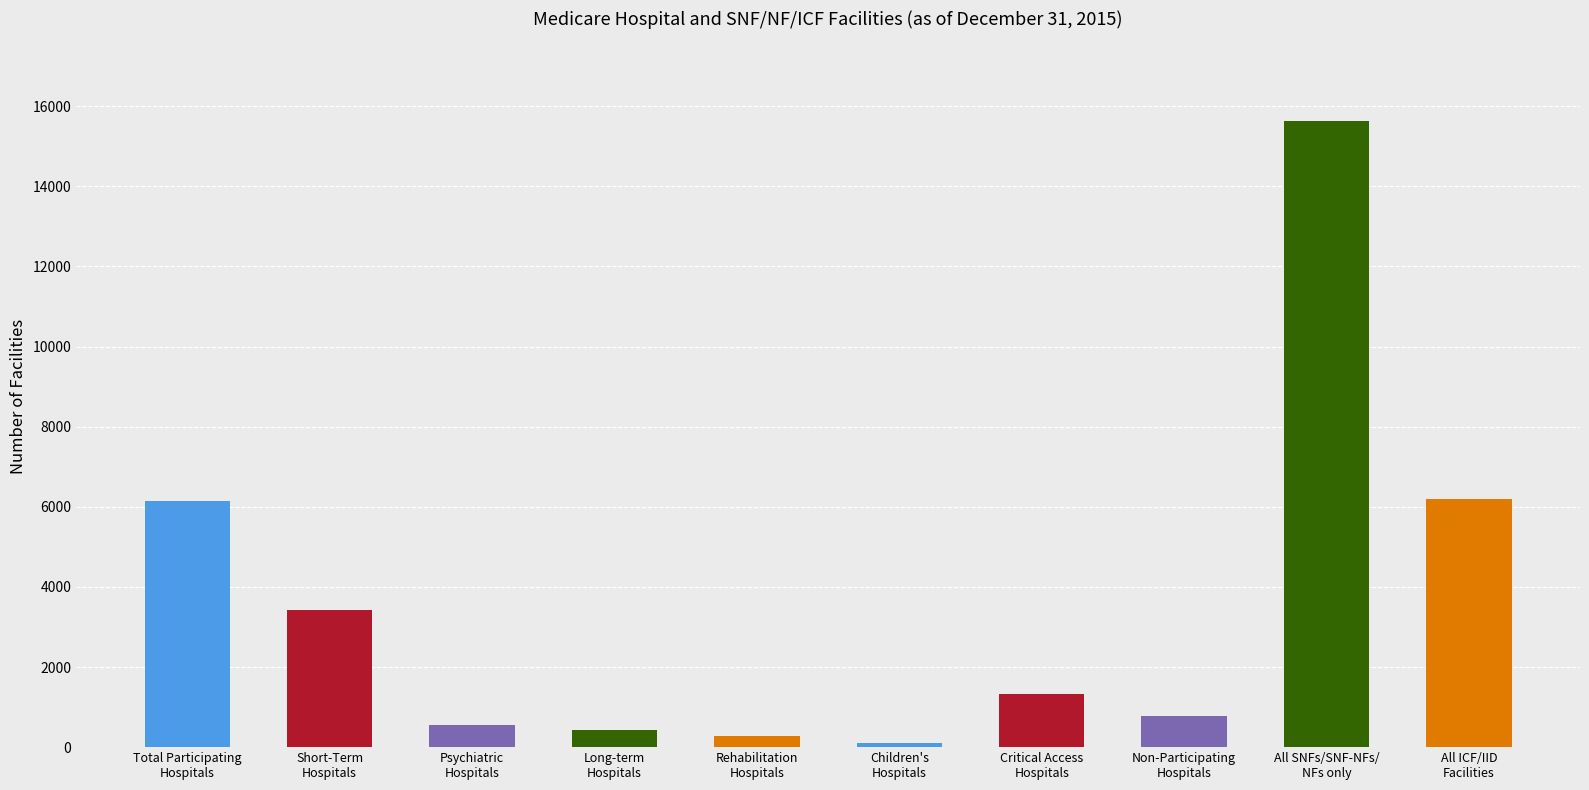

What is the difference between the maximum and minimum values?

15540